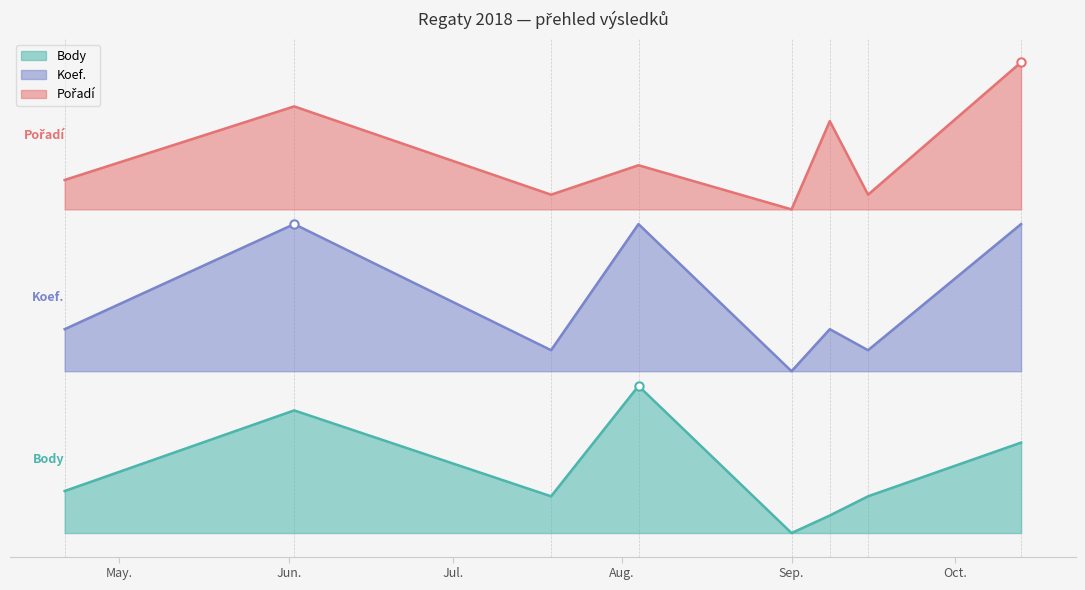

Rank the series at 2018-06-02 from lowest to highest value.

Body, Koef., Pořadí